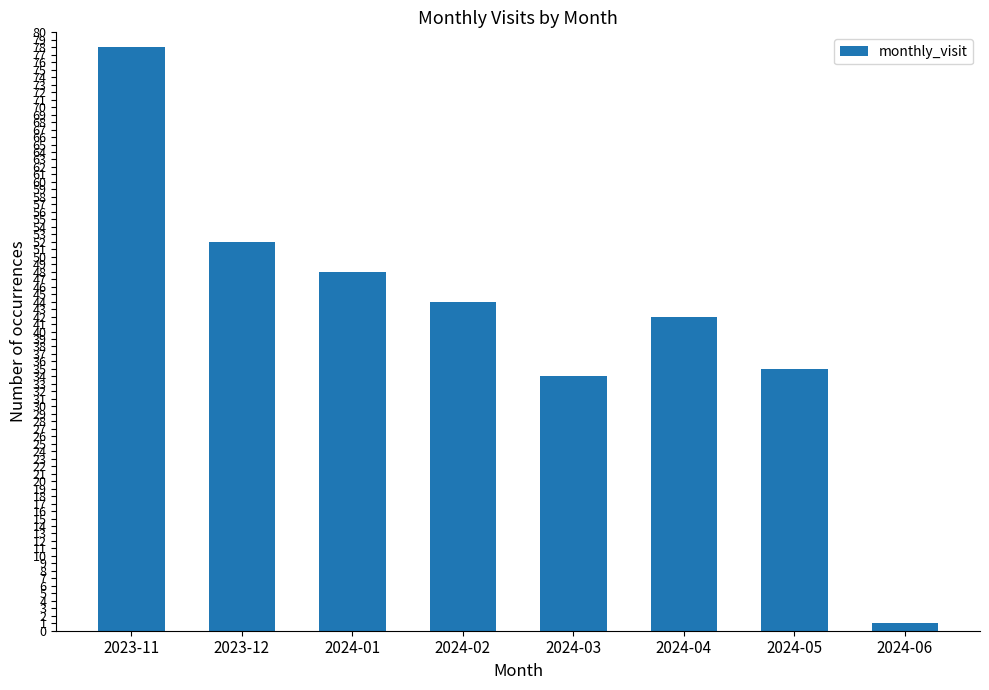

What is the average value?

42